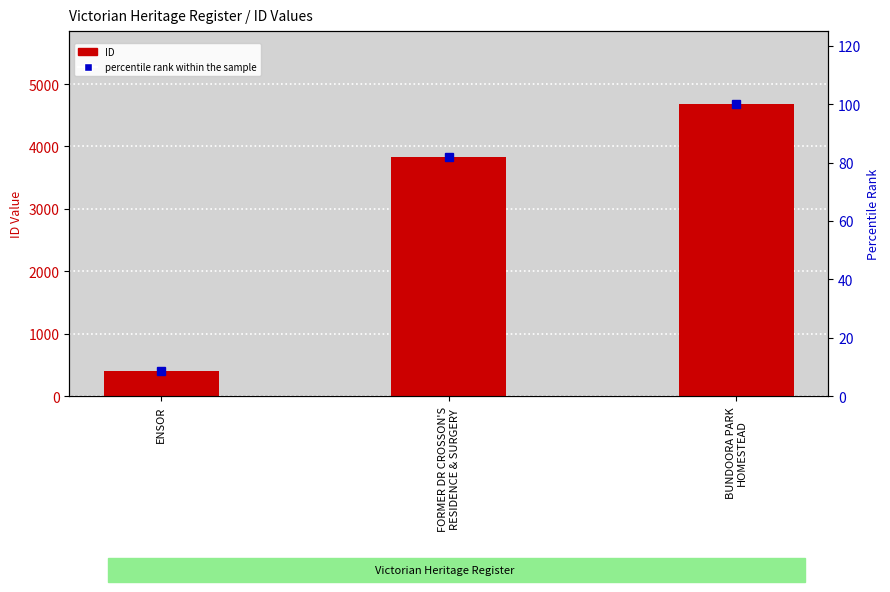

Which category has the highest value across all series?

BUNDOORA PARK
HOMESTEAD